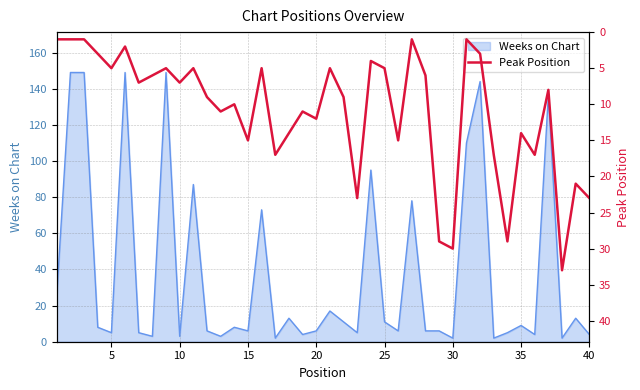

What is the maximum value for Weeks on Chart?

149